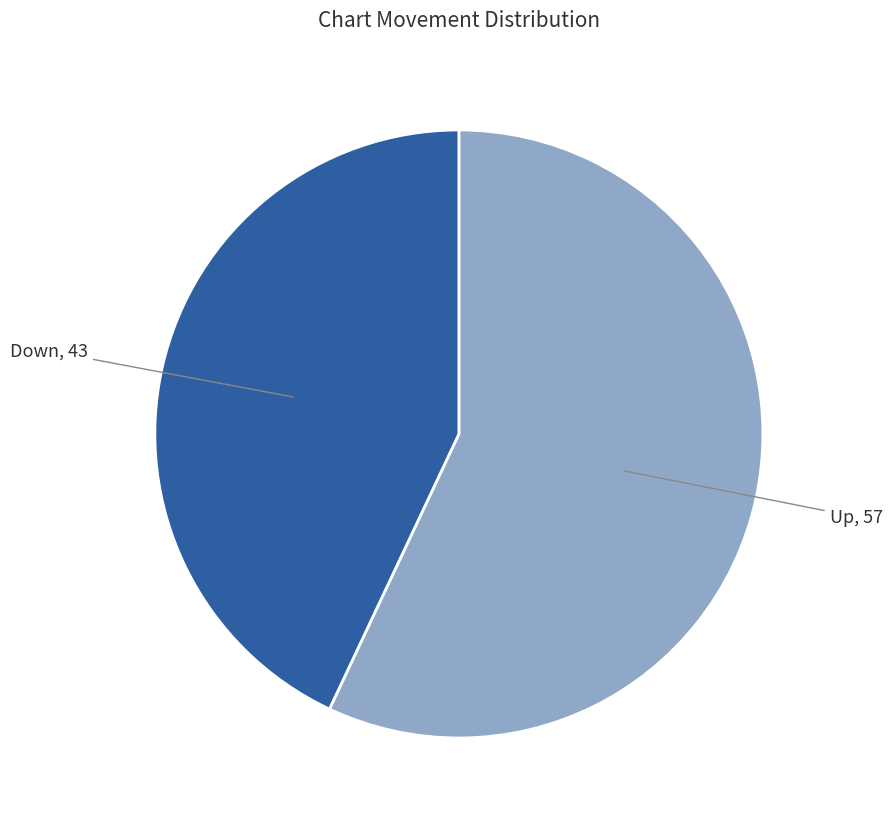

Count the number of slices in the pie.

2